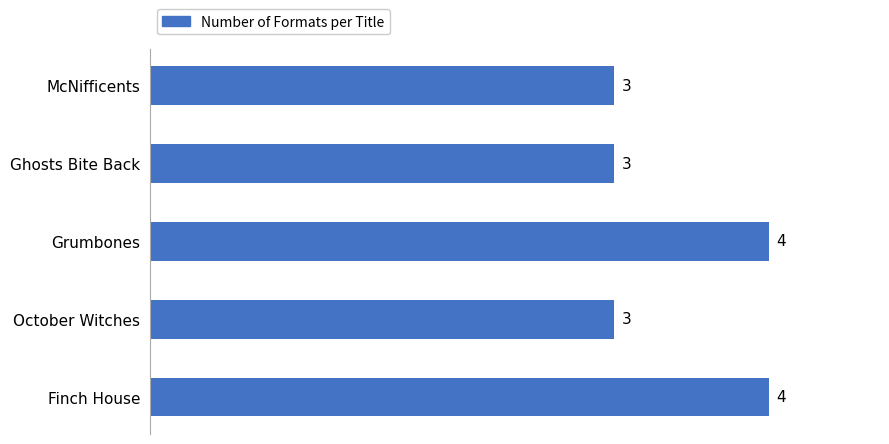

The chart shows a value of 3 at McNifficents. True or false?

True